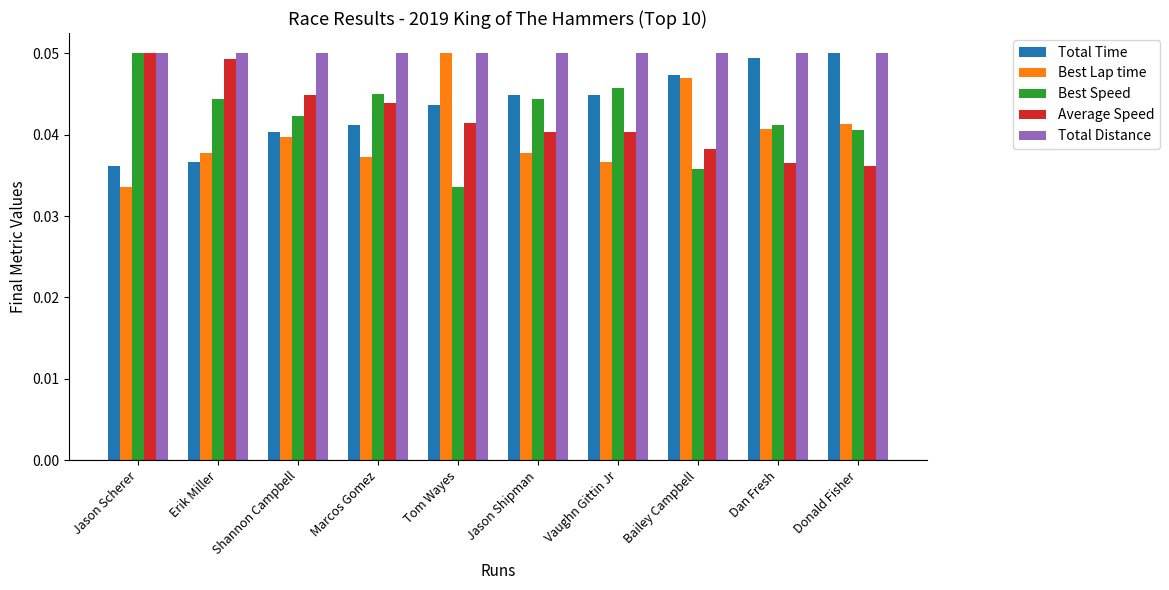

What is the label of the 4th bar from the right?

Vaughn Gittin Jr